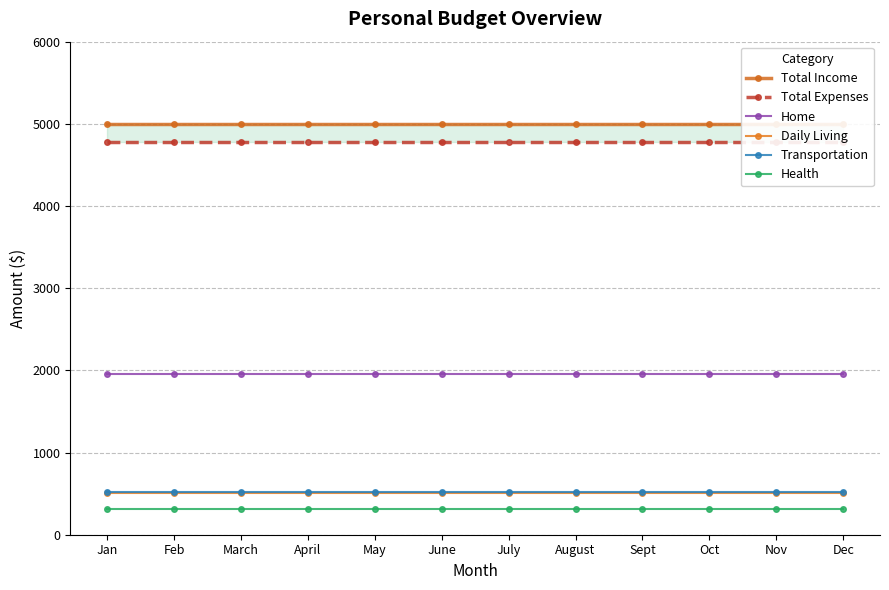

What is the label of the 9th point from the left?

Sept